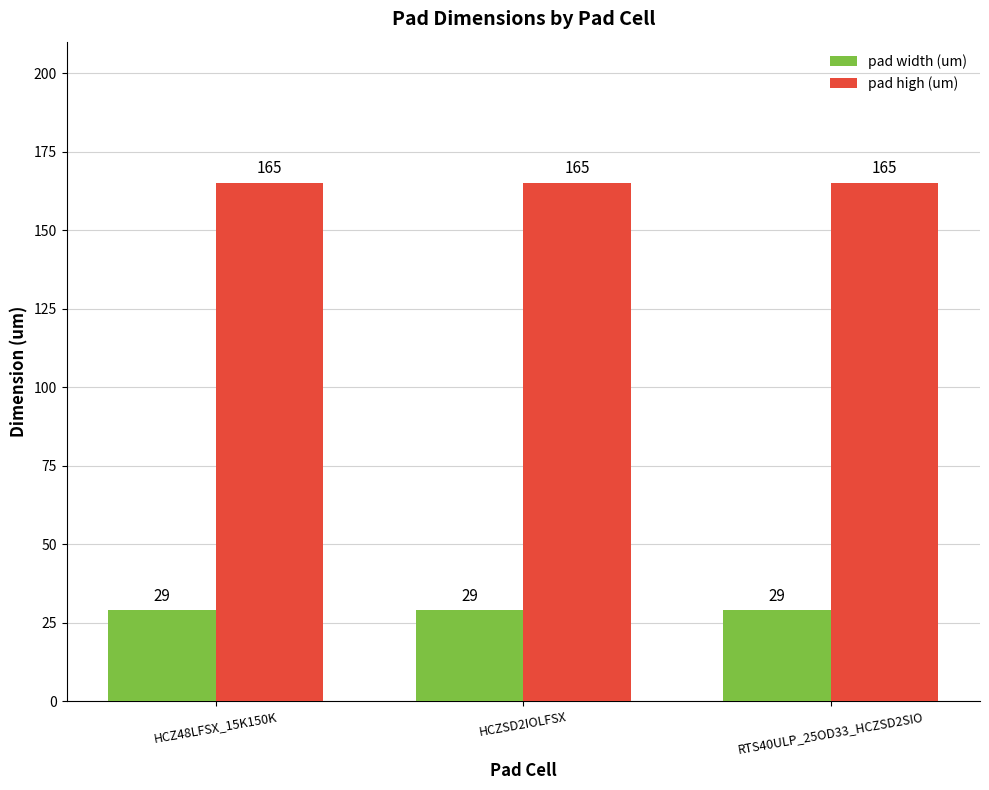

What is the lowest value of the pad high (um) series?

165